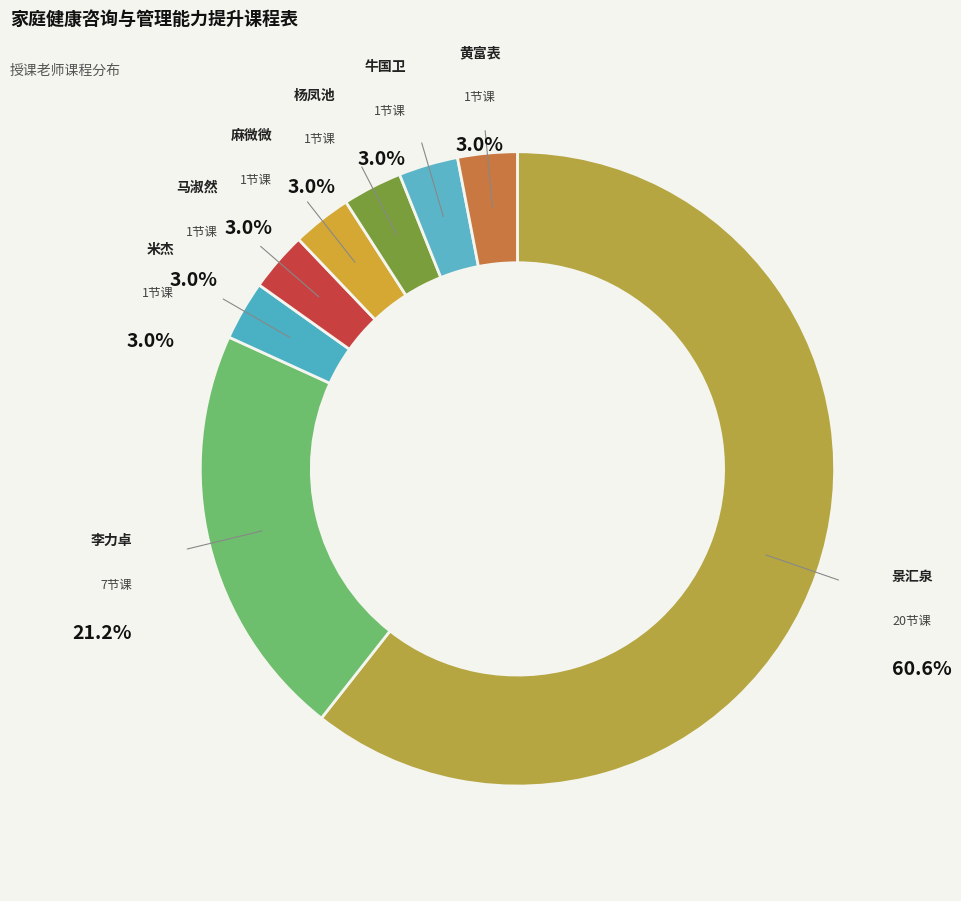

Between 米杰 and 杨凤池, which is larger?

米杰